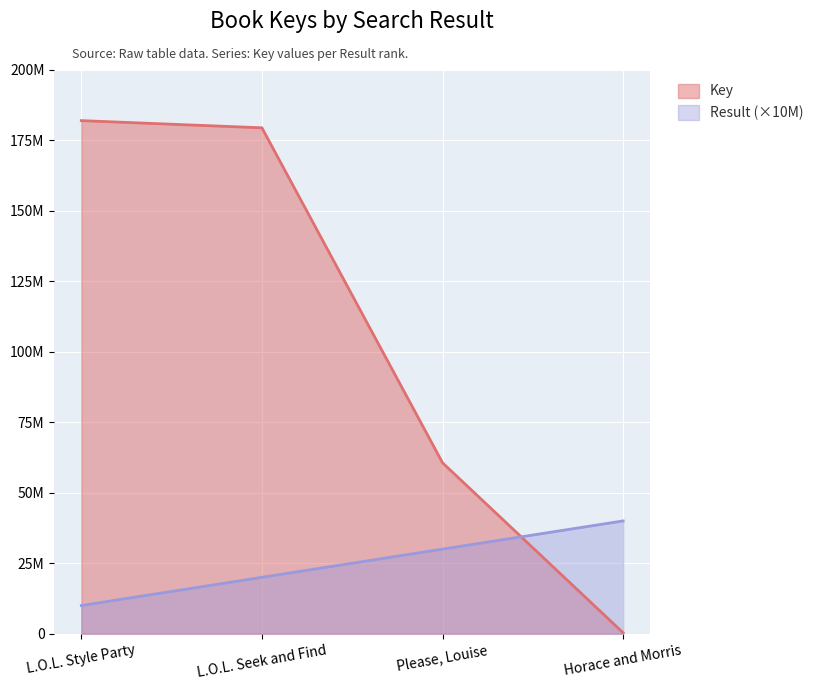

What is the minimum value shown in the chart?

332609